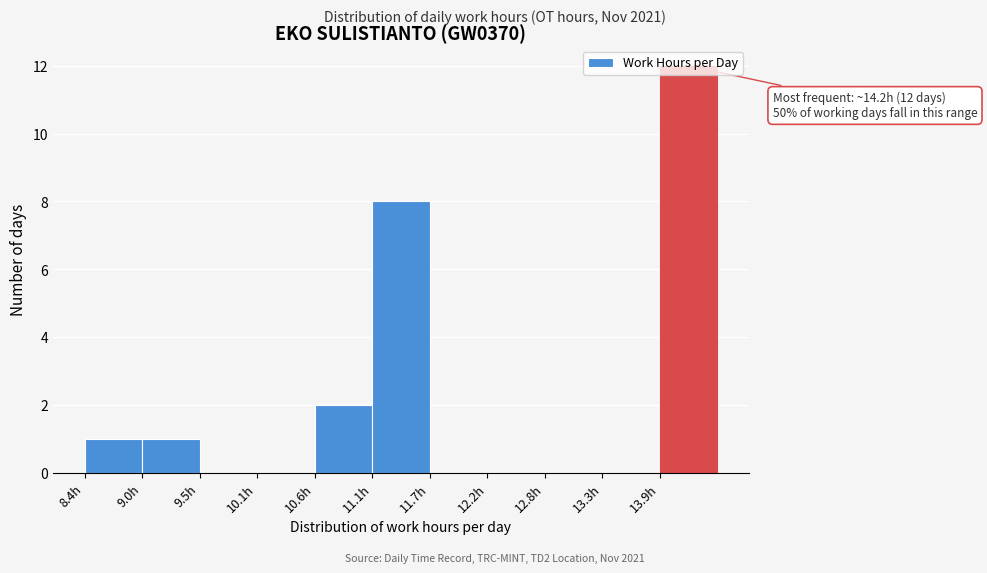

Over which range of the x-axis is the bar tallest?

13.9 to 14.4